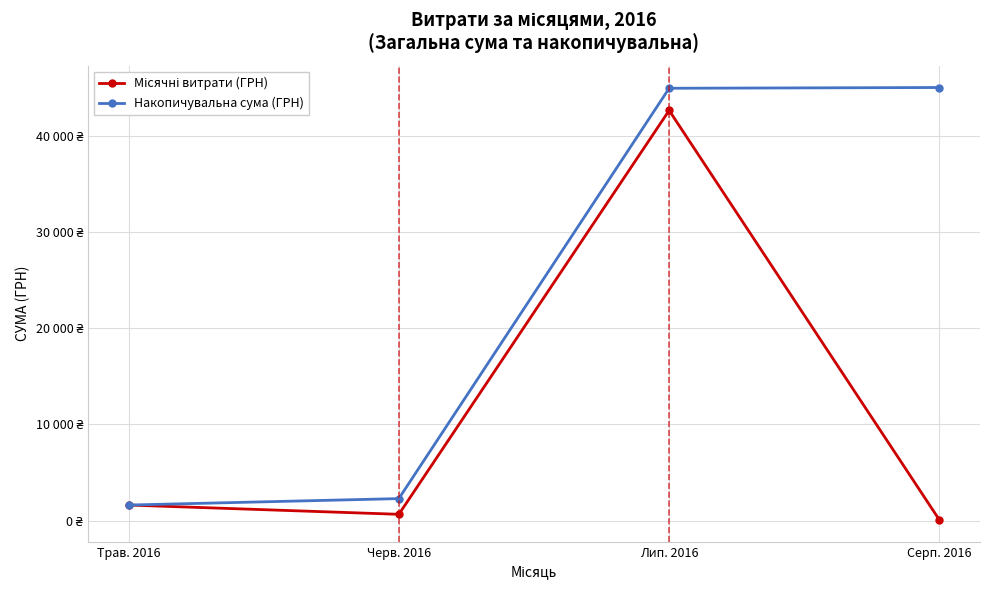

List the series in order of their overall mean, lowest first.

Місячні витрати (ГРН), Накопичувальна сума (ГРН)